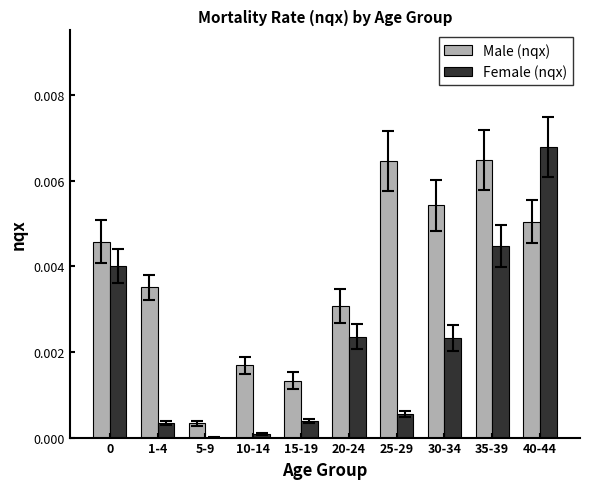

At which label is Male (nqx) closest to 0?

5-9